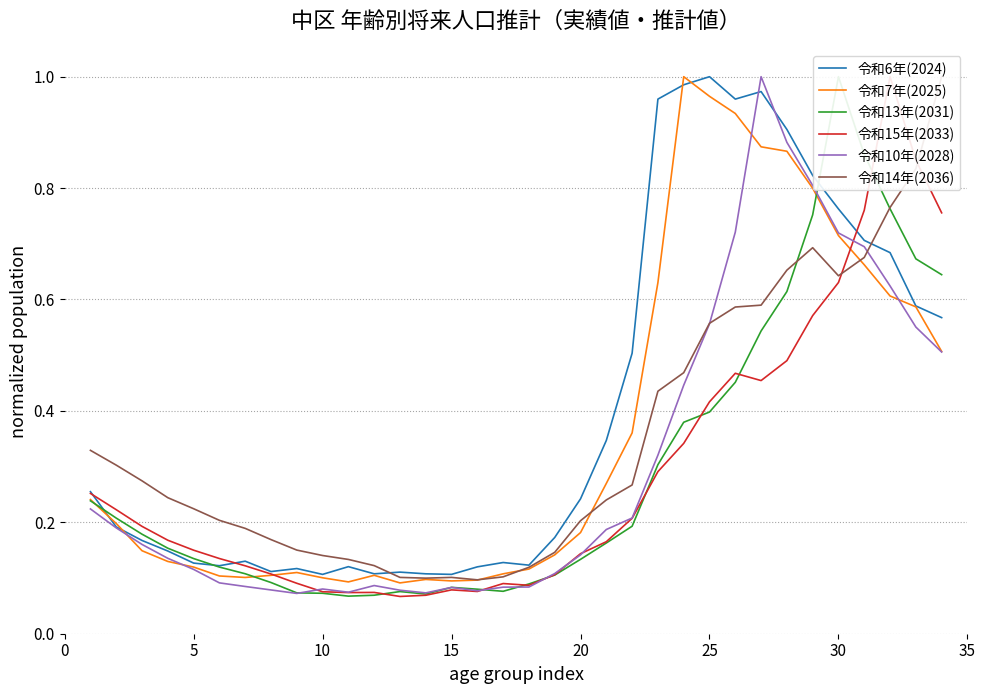

Reading left to right, extract all data points from this chart.

令和6年(2024): 0.3	0.2	0.2	0.1	0.1	0.1	0.1	0.1	0.1	0.1	0.1	0.1	0.1	0.1	0.1	0.1	0.1	0.1	0.2	0.2	0.3	0.5	1.0	1.0	1.0	1.0	1.0	0.9	0.8	0.8	0.7	0.7	0.6	0.6
令和7年(2025): 0.2	0.2	0.1	0.1	0.1	0.1	0.1	0.1	0.1	0.1	0.1	0.1	0.1	0.1	0.1	0.1	0.1	0.1	0.1	0.2	0.3	0.4	0.6	1.0	1.0	0.9	0.9	0.9	0.8	0.7	0.7	0.6	0.6	0.5
令和13年(2031): 0.2	0.2	0.2	0.2	0.1	0.1	0.1	0.1	0.1	0.1	0.1	0.1	0.1	0.1	0.1	0.1	0.1	0.1	0.1	0.1	0.2	0.2	0.3	0.4	0.4	0.5	0.5	0.6	0.8	1.0	0.9	0.8	0.7	0.6
令和15年(2033): 0.3	0.2	0.2	0.2	0.1	0.1	0.1	0.1	0.1	0.1	0.1	0.1	0.1	0.1	0.1	0.1	0.1	0.1	0.1	0.1	0.2	0.2	0.3	0.3	0.4	0.5	0.5	0.5	0.6	0.6	0.8	1.0	0.9	0.8
令和10年(2028): 0.2	0.2	0.2	0.1	0.1	0.1	0.1	0.1	0.1	0.1	0.1	0.1	0.1	0.1	0.1	0.1	0.1	0.1	0.1	0.1	0.2	0.2	0.3	0.4	0.6	0.7	1.0	0.9	0.8	0.7	0.7	0.6	0.6	0.5
令和14年(2036): 0.3	0.3	0.3	0.2	0.2	0.2	0.2	0.2	0.2	0.1	0.1	0.1	0.1	0.1	0.1	0.1	0.1	0.1	0.1	0.2	0.2	0.3	0.4	0.5	0.6	0.6	0.6	0.7	0.7	0.6	0.7	0.8	0.8	1.0